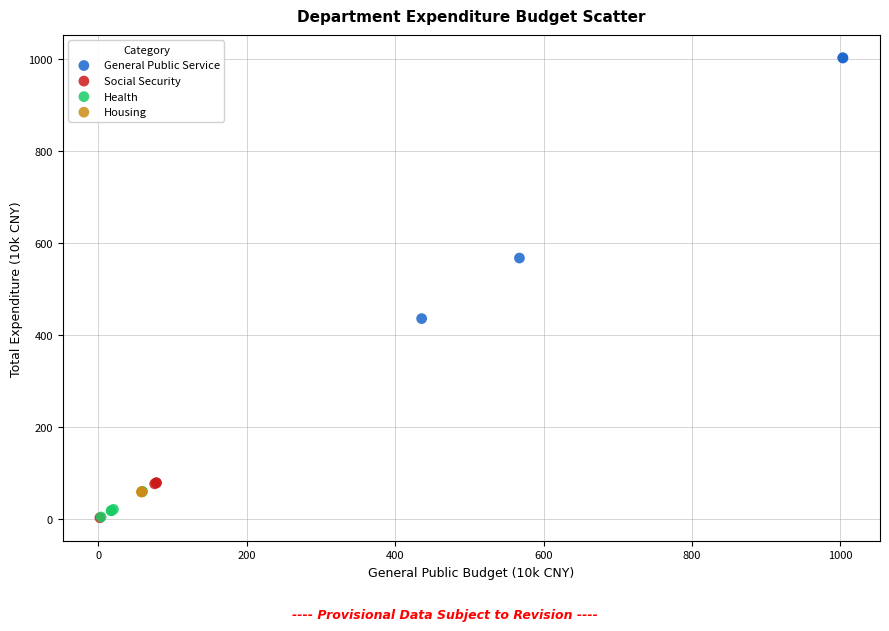

Which series contains the highest Y value?

General Public Service